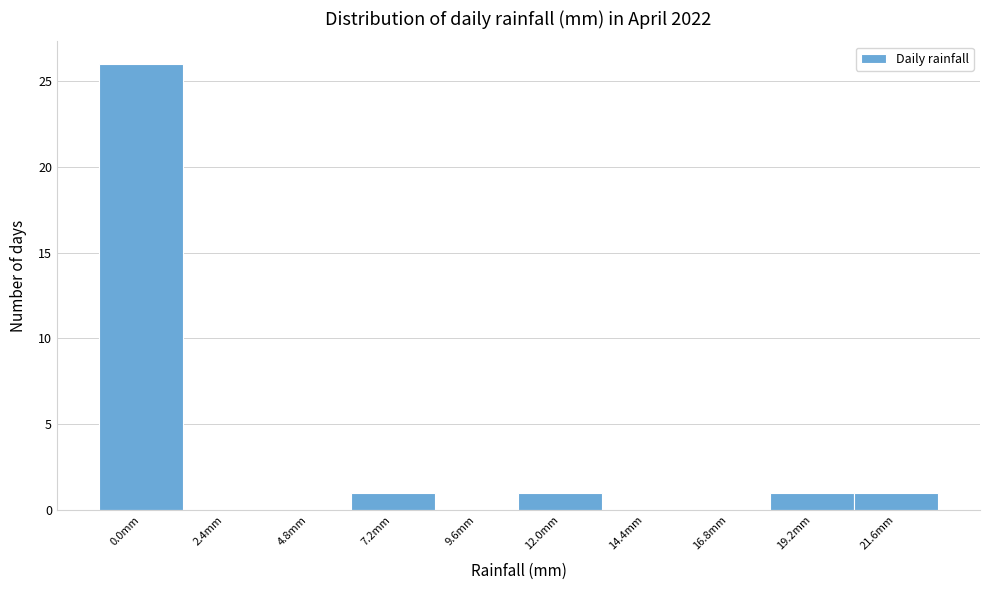

Reading left to right, list all the values displayed in this chart.

0.0mm=26	2.4mm=0	4.8mm=0	7.2mm=1	9.6mm=0	12.0mm=1	14.4mm=0	16.8mm=0	19.2mm=1	21.6mm=1